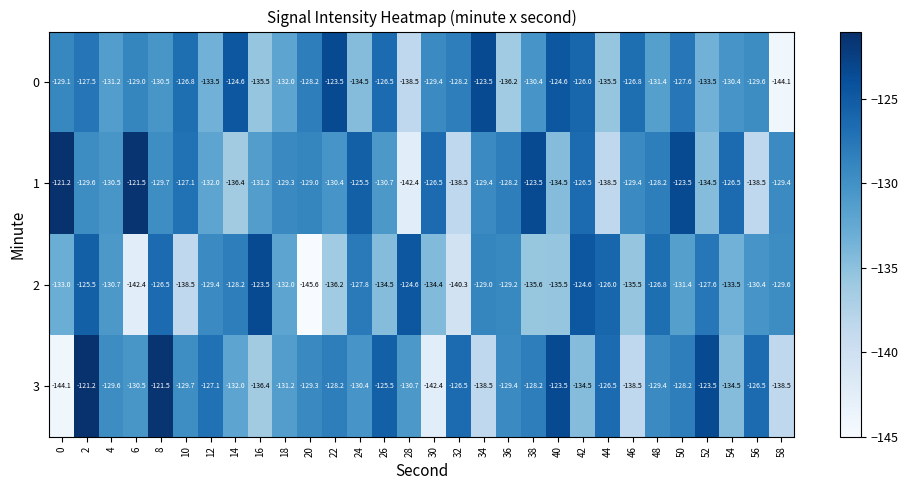

Between 10 and 28, which series saw the biggest shift?

1